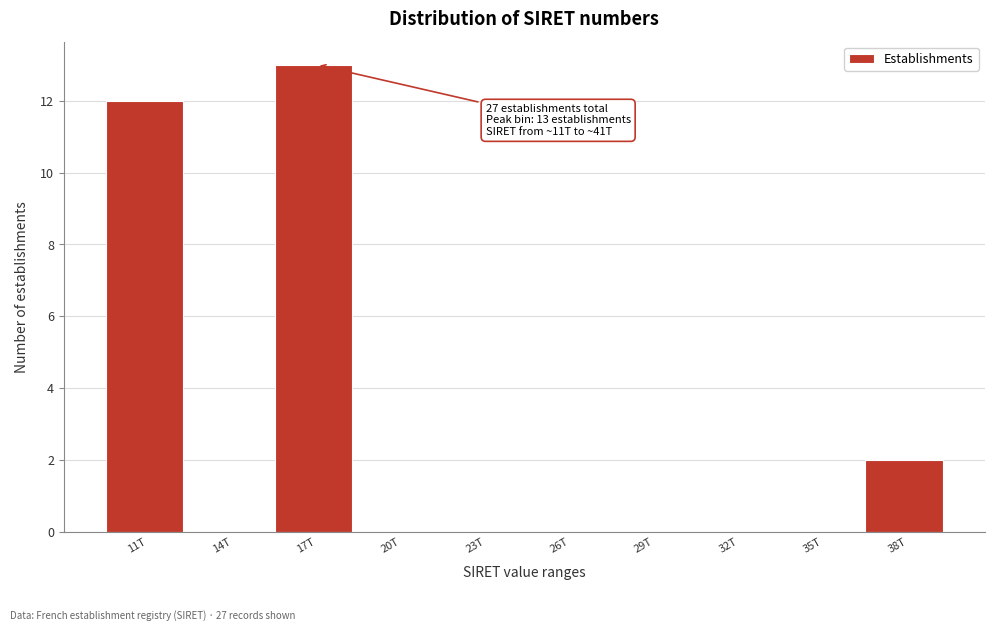

Reading right to left, transcribe all the data shown in this chart.

38T=2	35T=0	32T=0	29T=0	26T=0	23T=0	20T=0	17T=13	14T=0	11T=12